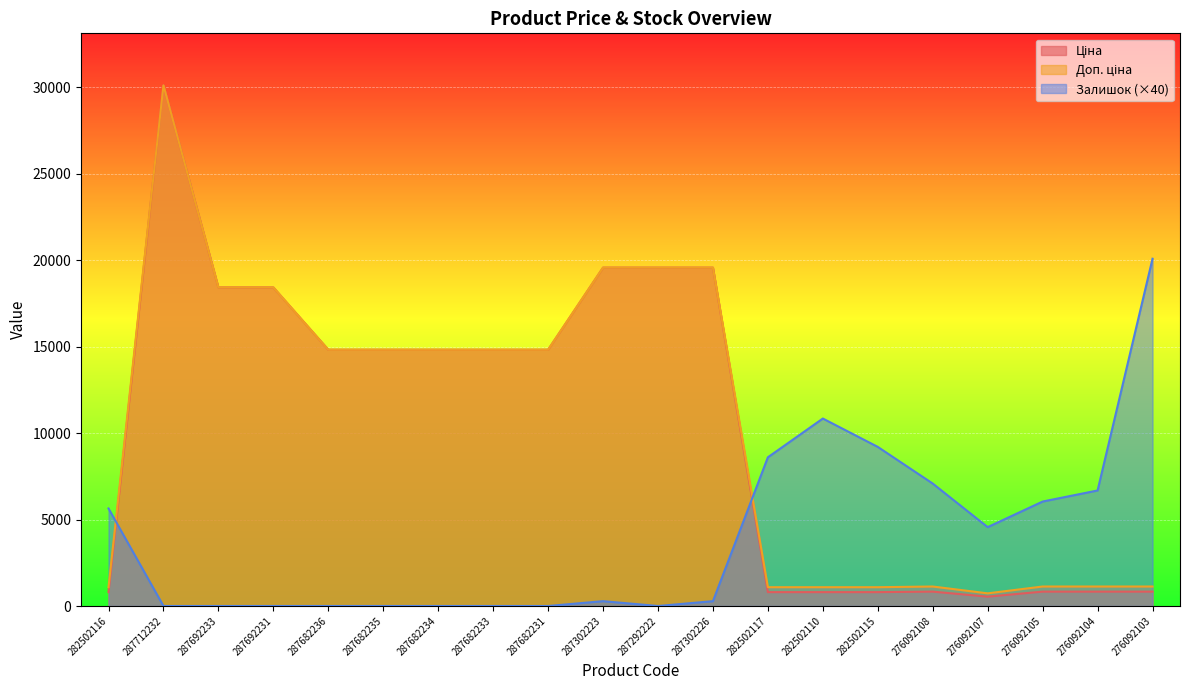

At how many categories does at least one series exceed 8892?

14